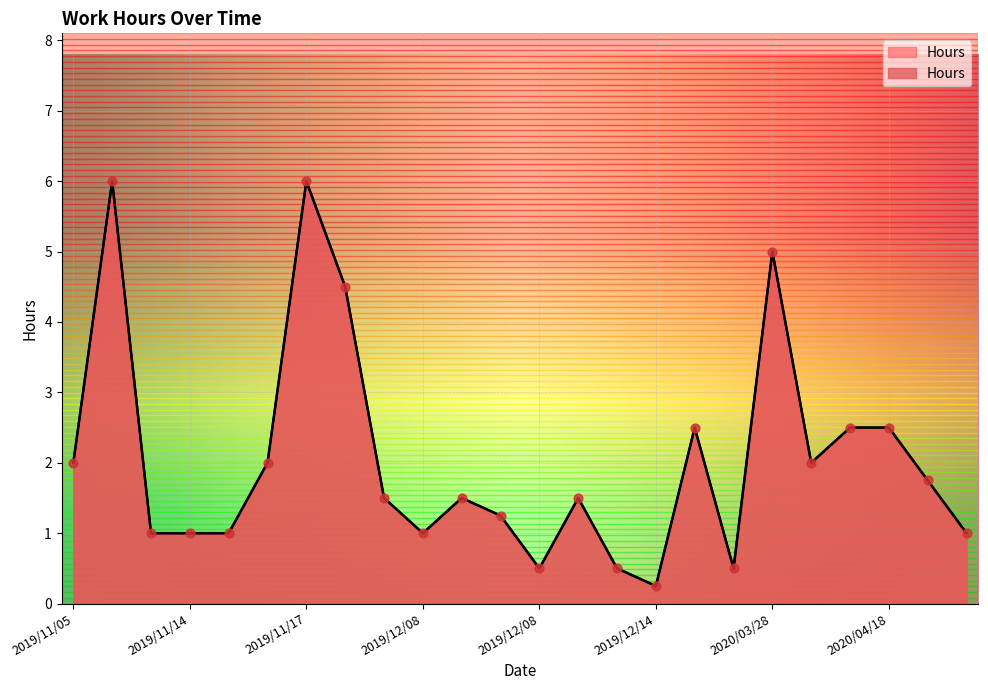

Which has a higher value, 2019/11/09 or 2019/11/17?

2019/11/09